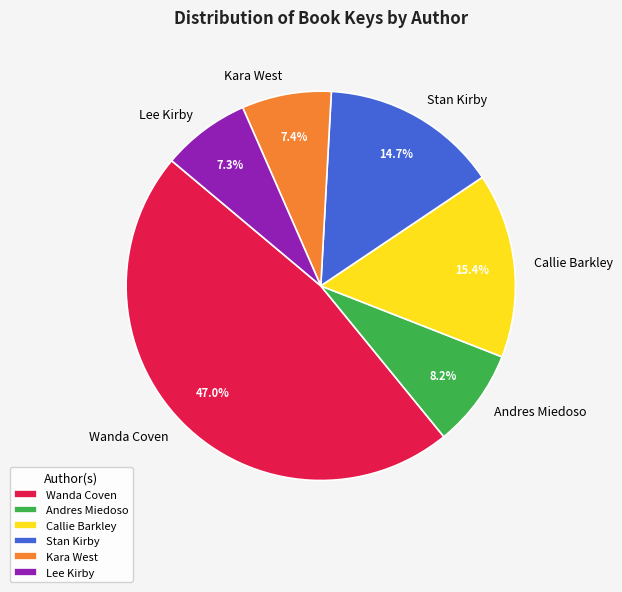

To the nearest percent, what portion does Lee Kirby represent?

7%